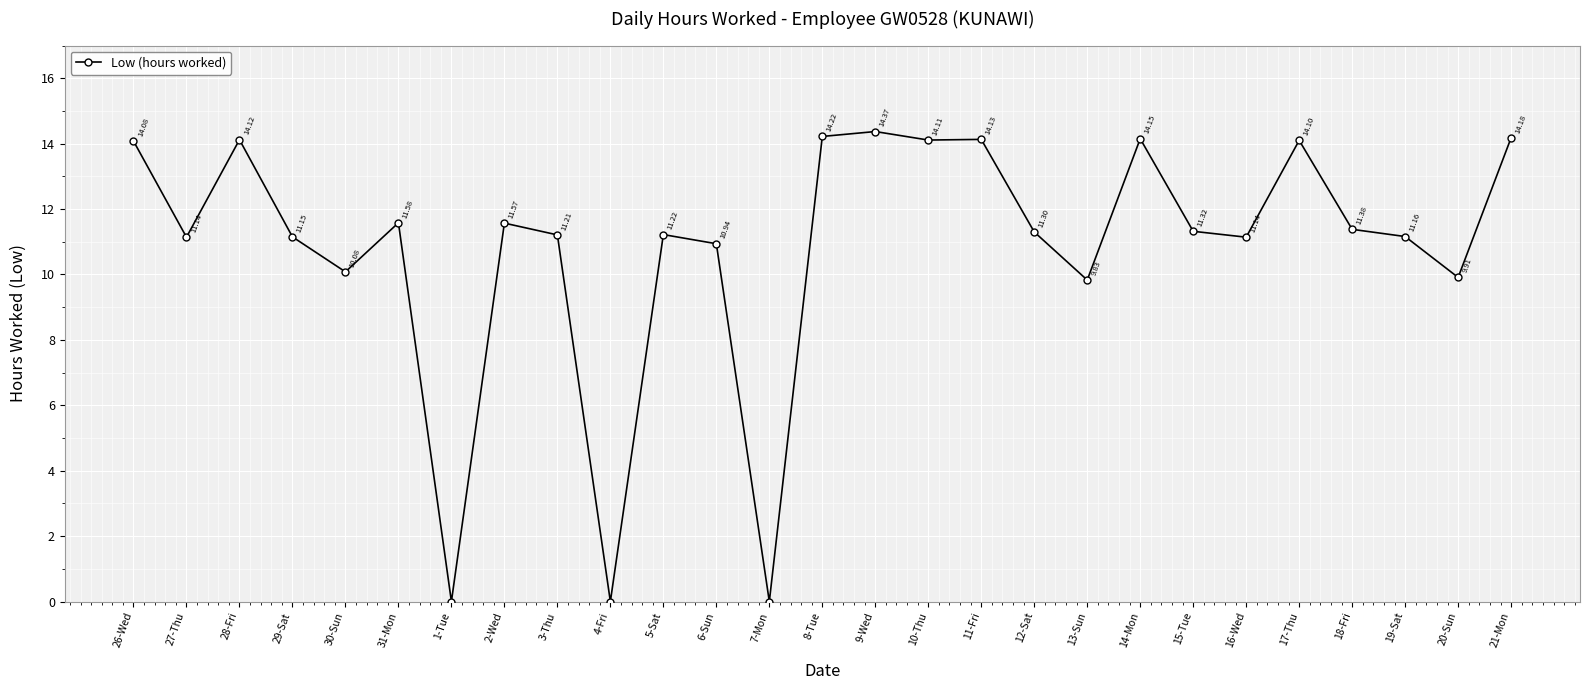

What is the label of the 8th point from the right?

14-Mon